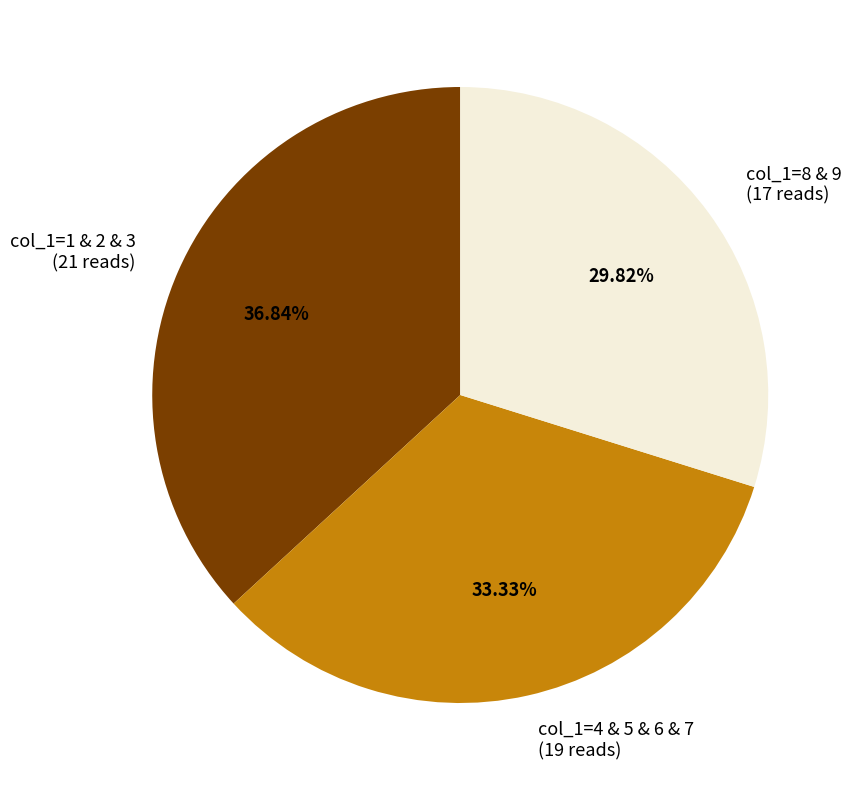

Do col_1=8 & 9 (17 reads) and col_1=1 & 2 & 3 (21 reads) together represent more than half of the pie?

Yes